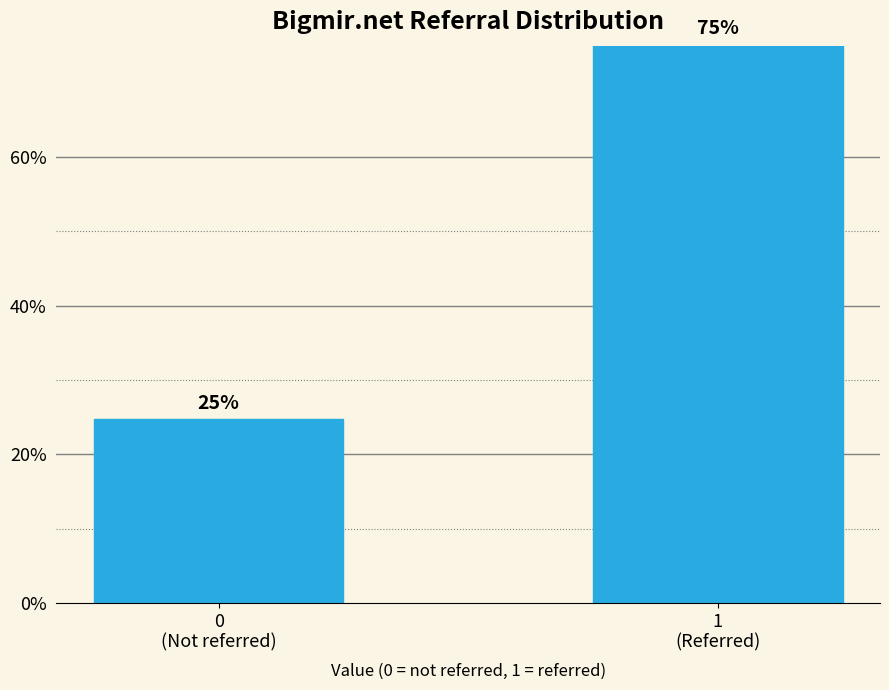

What is the value of the 2nd bar from the left?

75.3